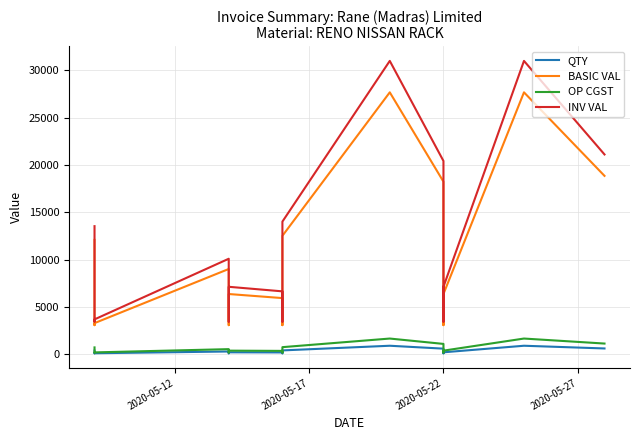

Which series has the largest range (max minus min)?

INV VAL